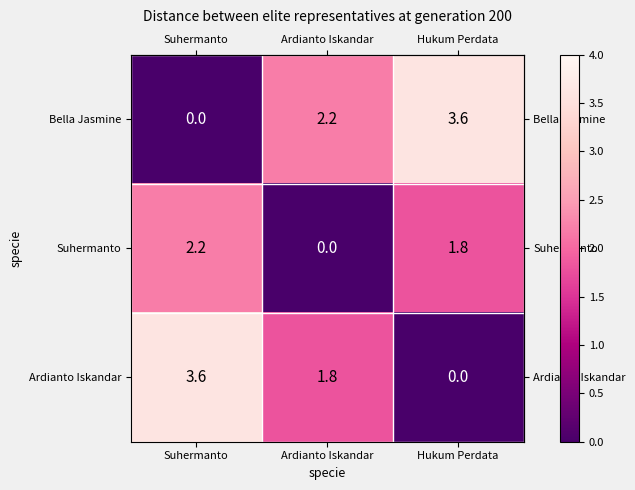

What is the sum of the Suhermanto values at Suhermanto and Ardianto Iskandar?

2.2